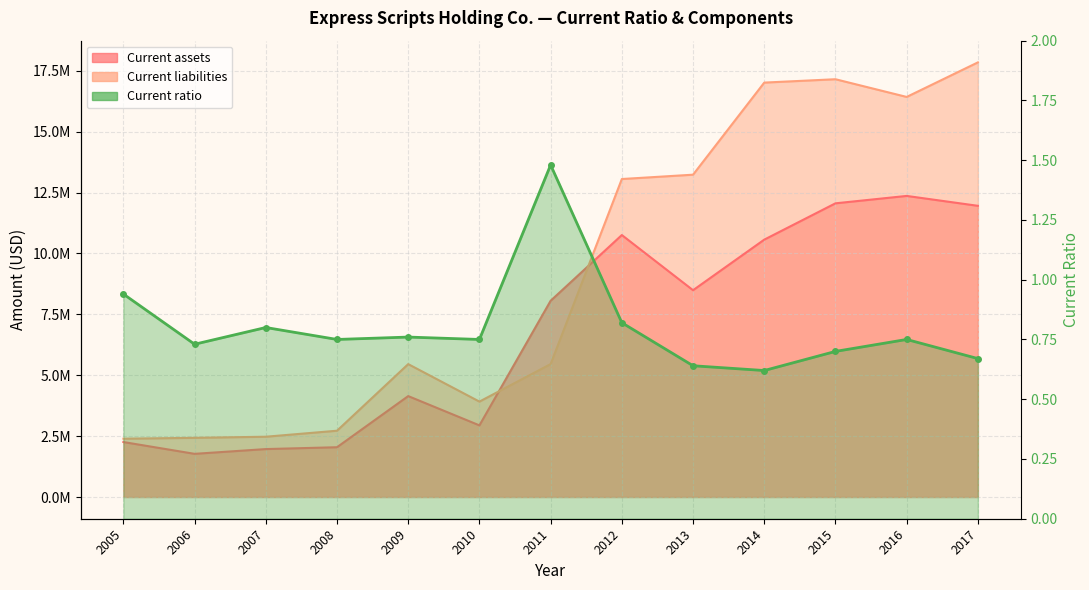

Does the chart have visible grid lines?

Yes